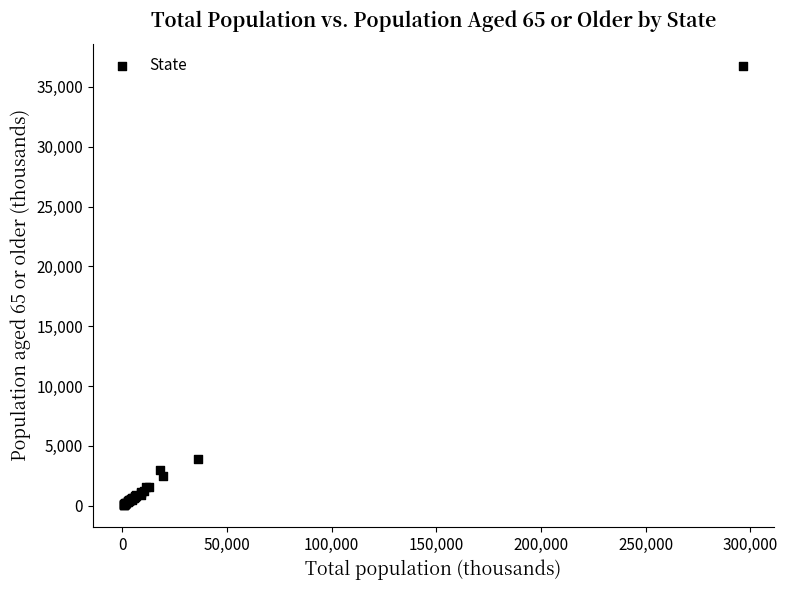

What Y value in the scatter plot is closest to 18417?

3869